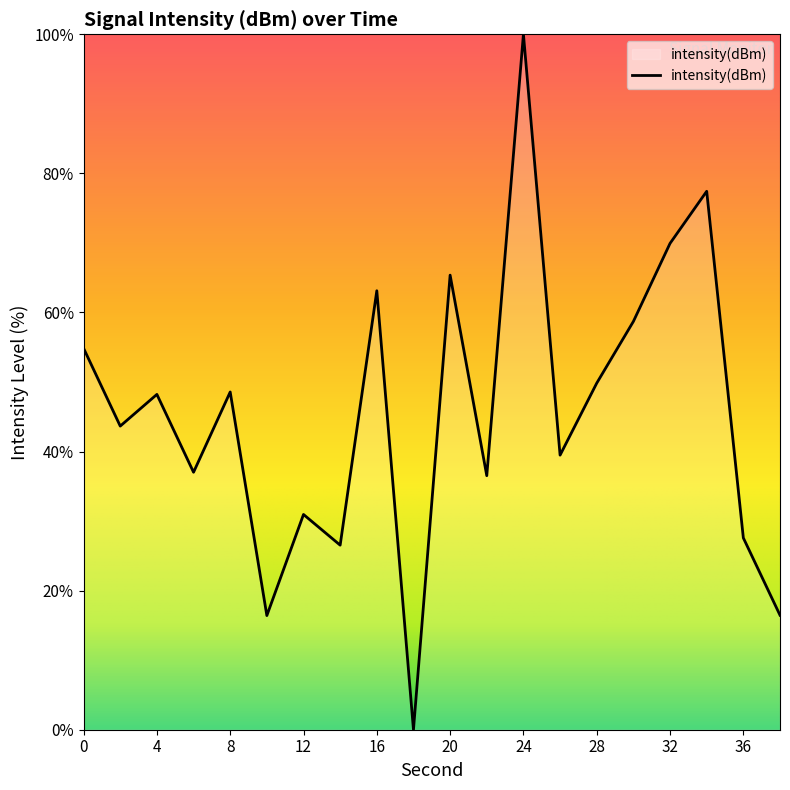

What is the difference between the maximum and minimum values?

100.0